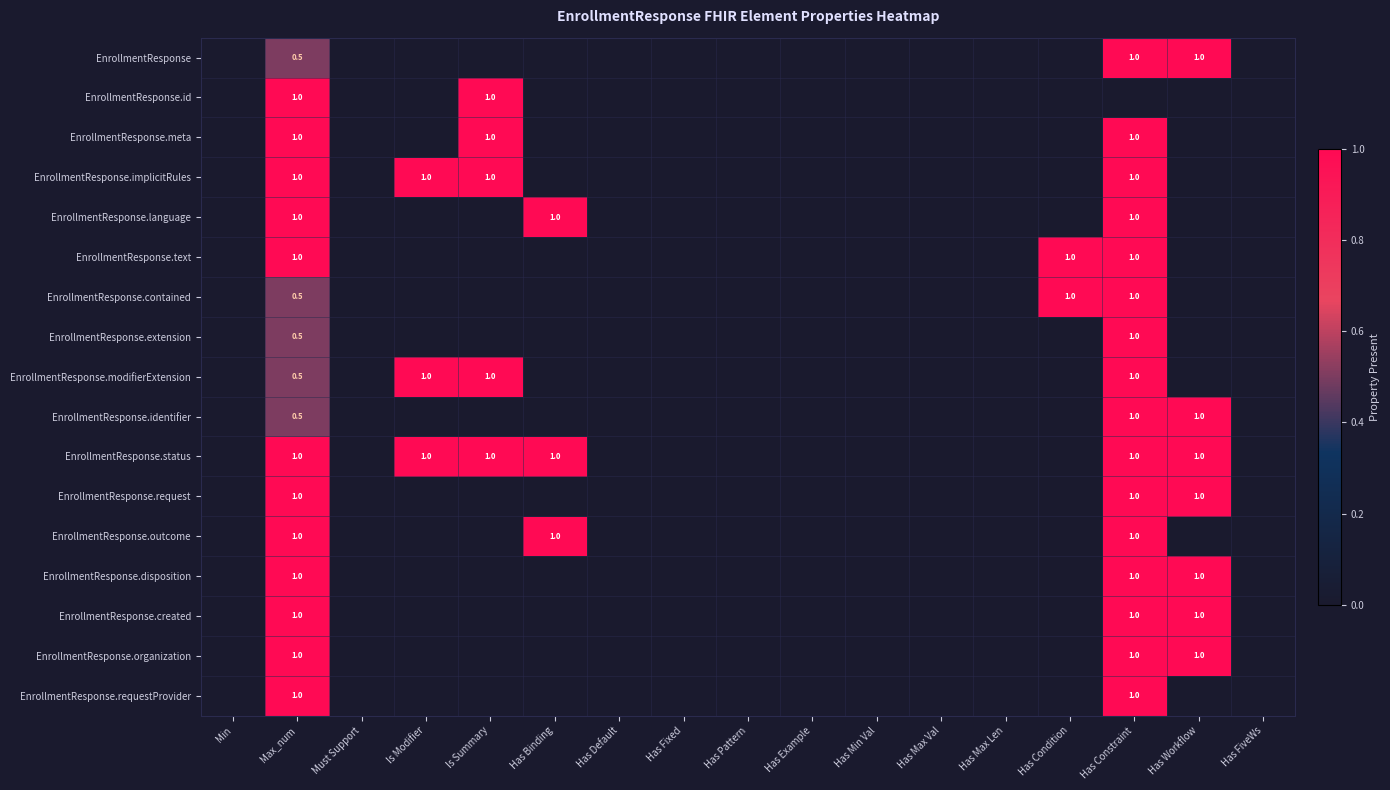

What is the spread (max minus min) of values at Is Modifier?

1.0